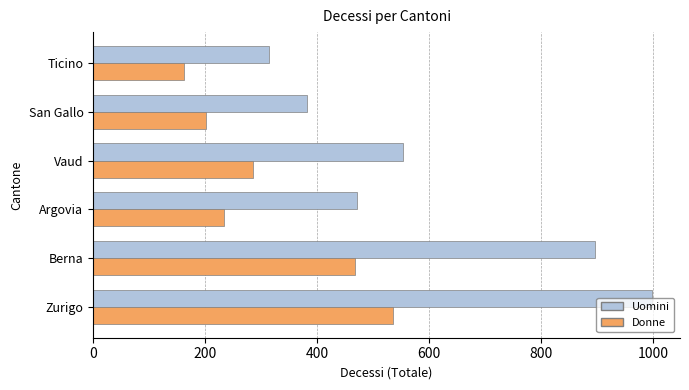

What is the maximum value shown in the chart?

998